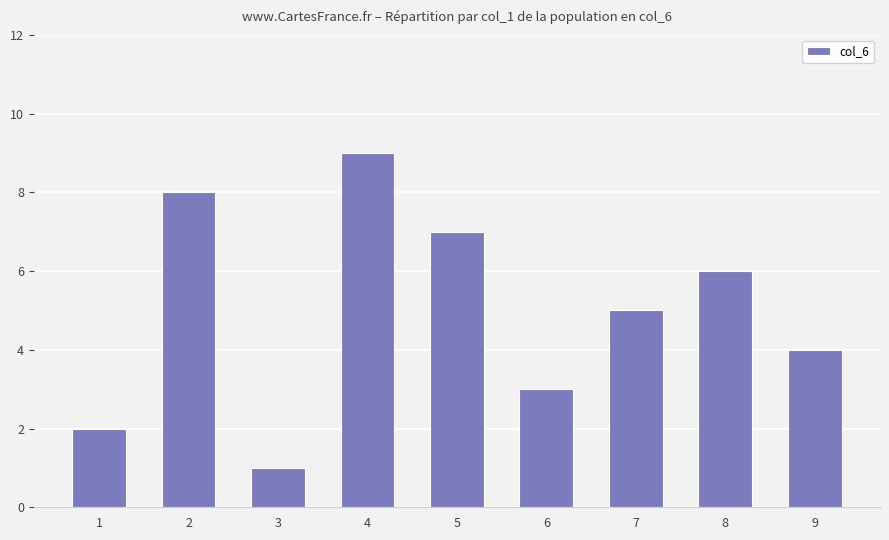

How many values are below 5?

4